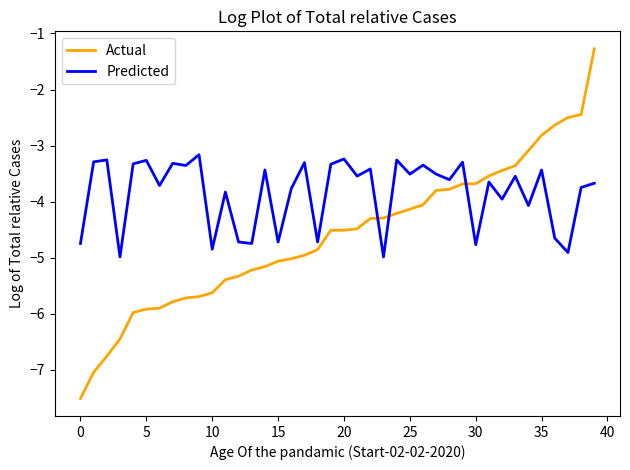

What is the sum of all Actual values?

-183.9